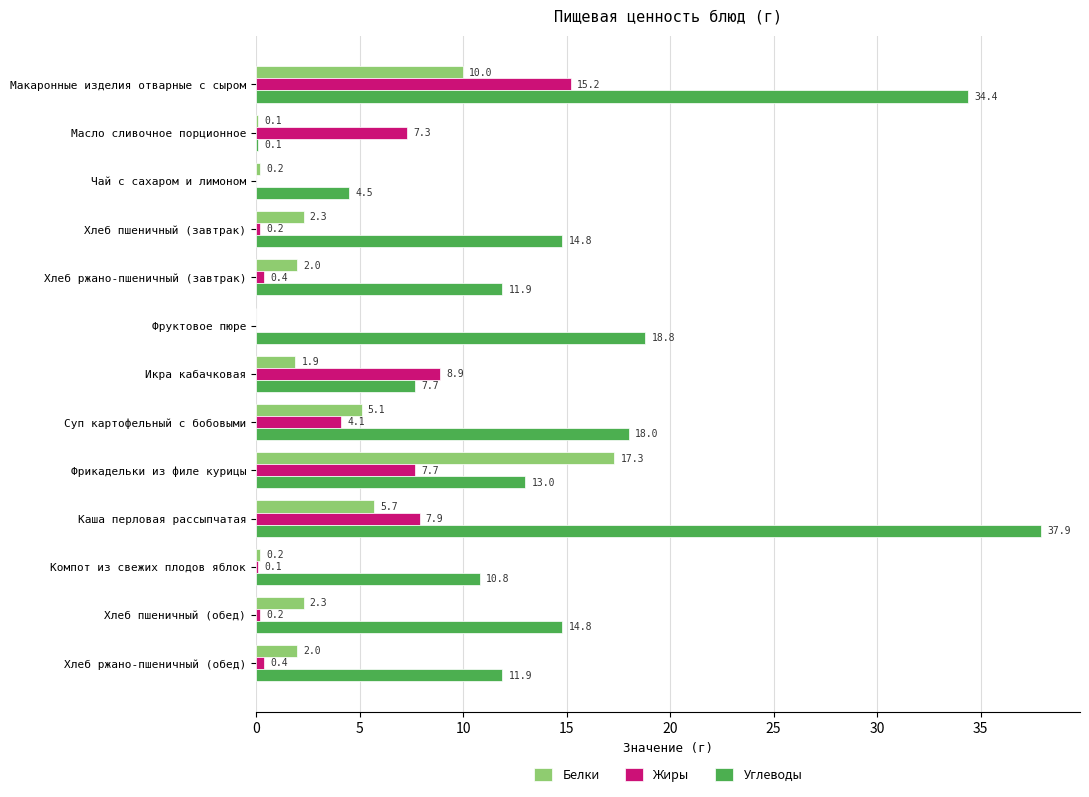

Is it true that Жиры equals 6.8 at Суп картофельный с бобовыми?

False